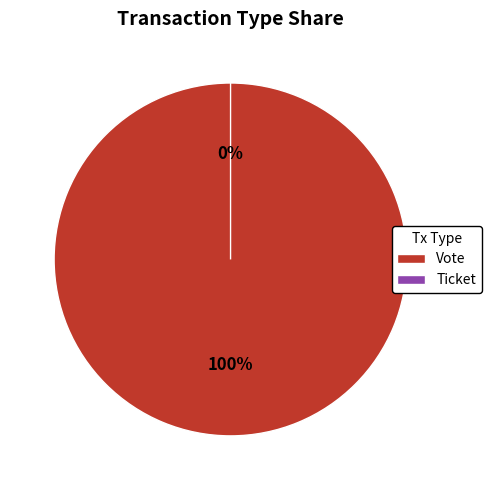

What portion of the pie excludes Ticket?

100.0%